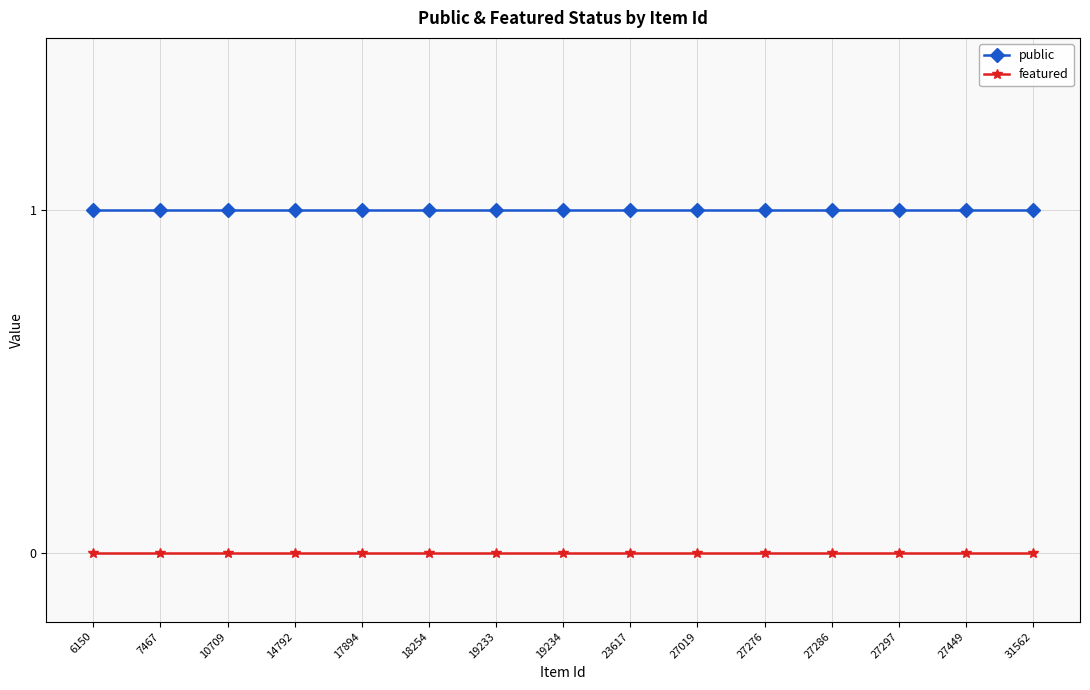

True or false: featured and public intersect in this chart.

False